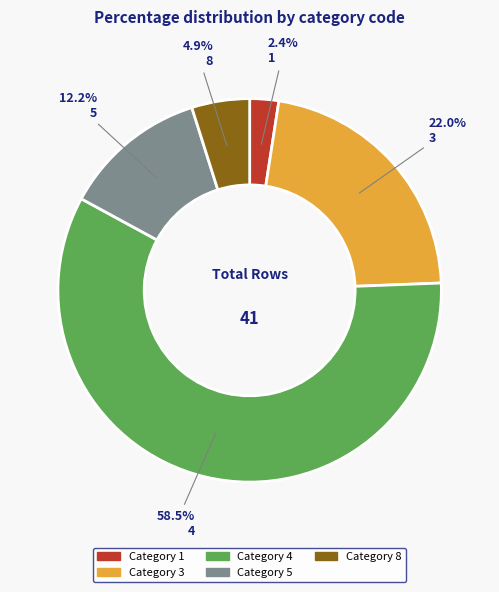

To the nearest percent, what is the average slice percentage?

20%